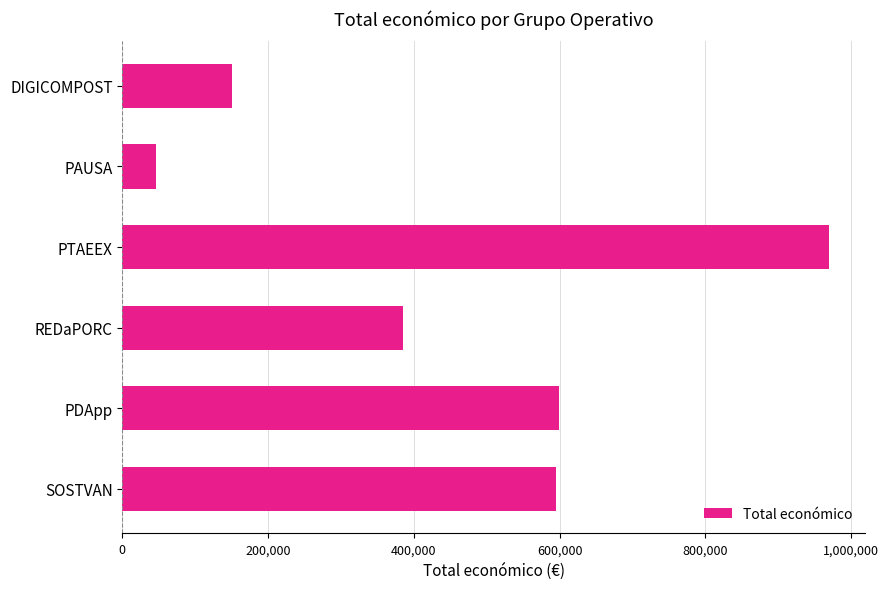

What is the difference between the maximum and minimum values?

923496